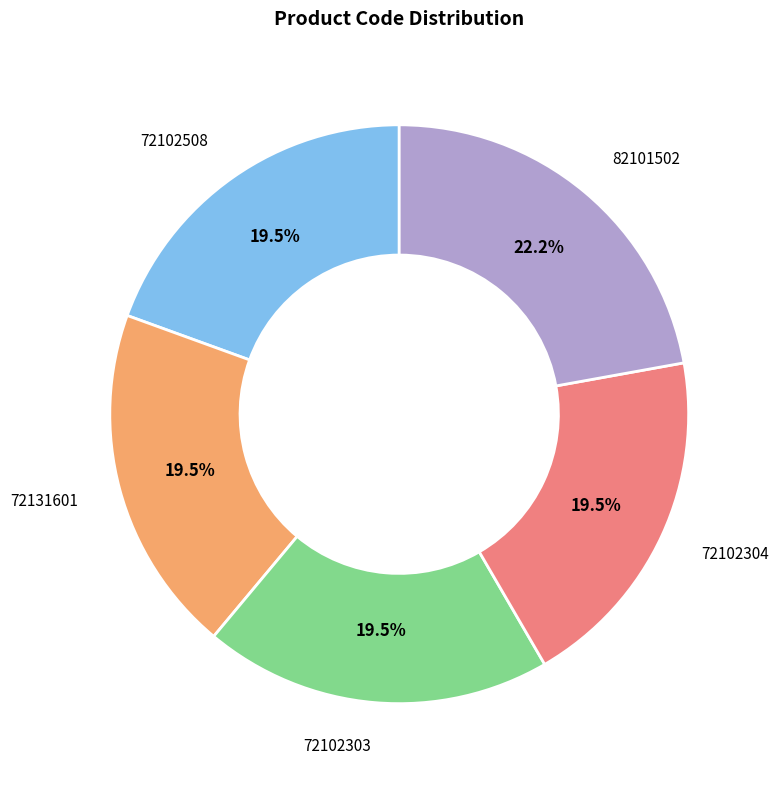

Is there a majority slice in this chart?

No